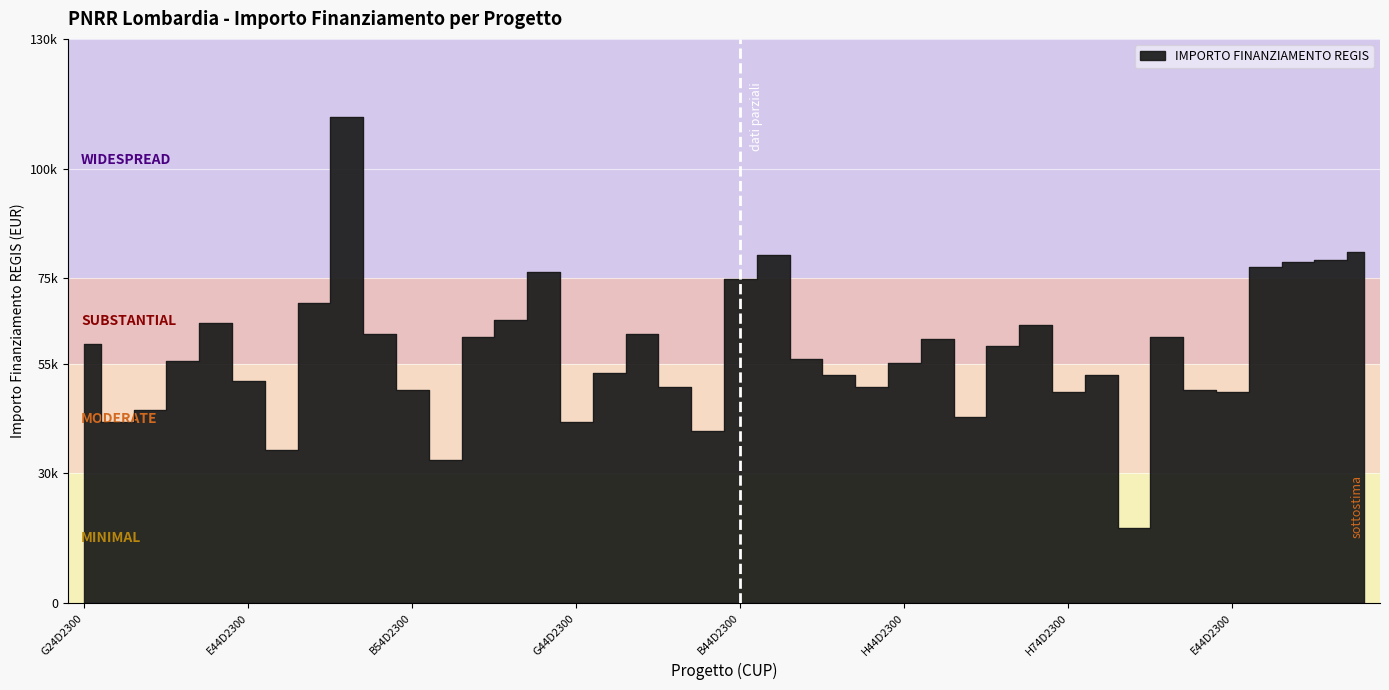

The chart shows a value of 32995.5 at B24D23004200006. True or false?

True